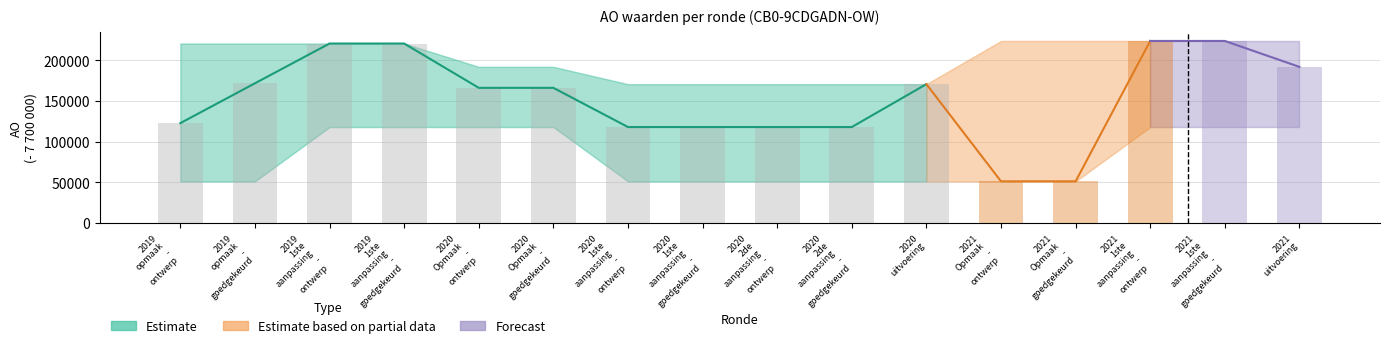

Reading right to left, what are all the values shown in this chart?

AO: 7891949	7923895	7923895	7750969	7750969	7870682	7817845	7817845	7817845	7817845	7866137	7866137	7920717	7920717	7871740	7822658
AO_upper: 7923895	7923895	7923895	7923895	7923895	7870682	7870682	7870682	7870682	7870682	7892000	7892000	7920717	7920717	7920717	7920717
AO_lower: 7817845	7817845	7817845	7750969	7750969	7750969	7750969	7750969	7750969	7750969	7817845	7817845	7817845	7817845	7750969	7750969